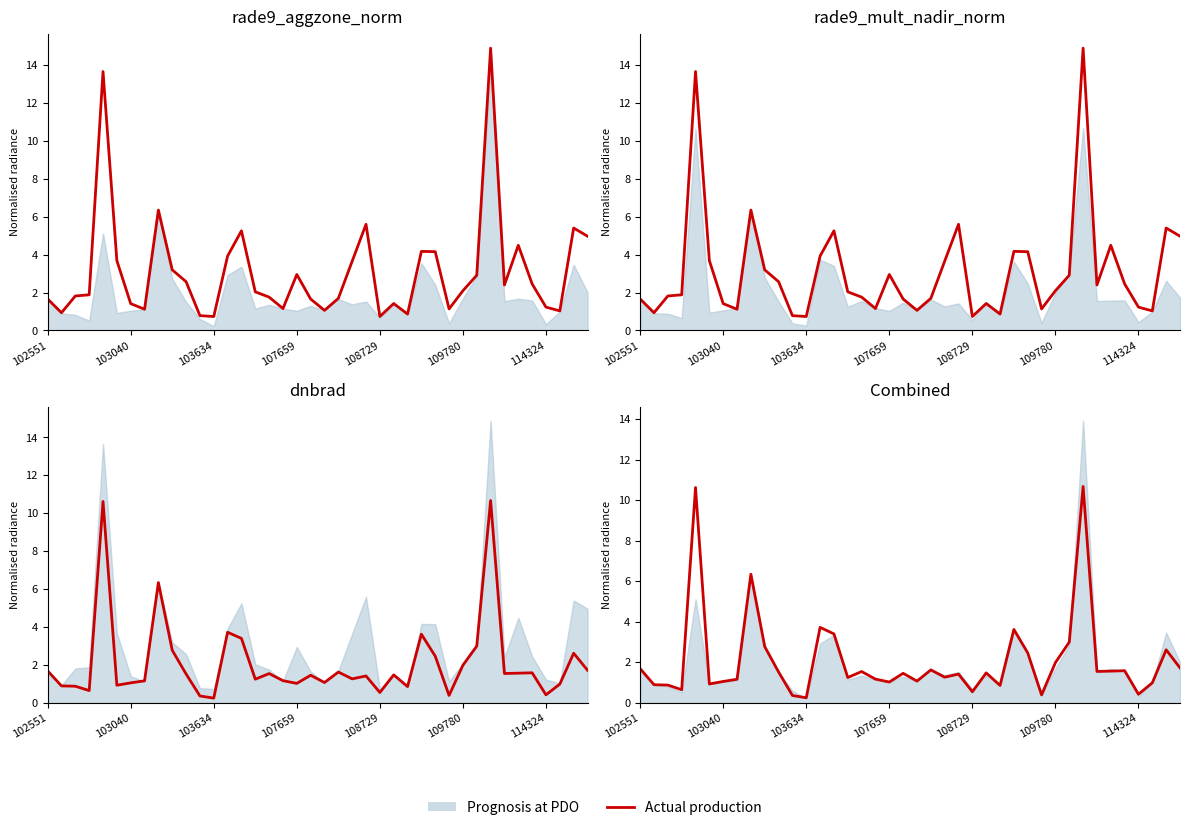

What value does the data have at 17?

1.2